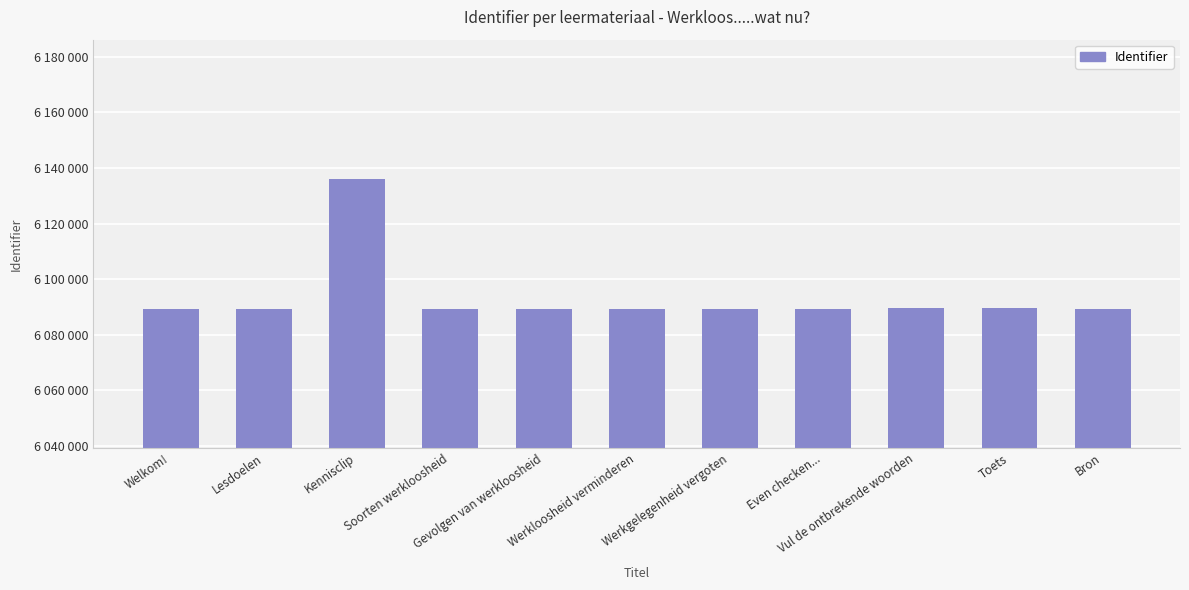

Which label corresponds to the largest value in the chart?

Kennisclip